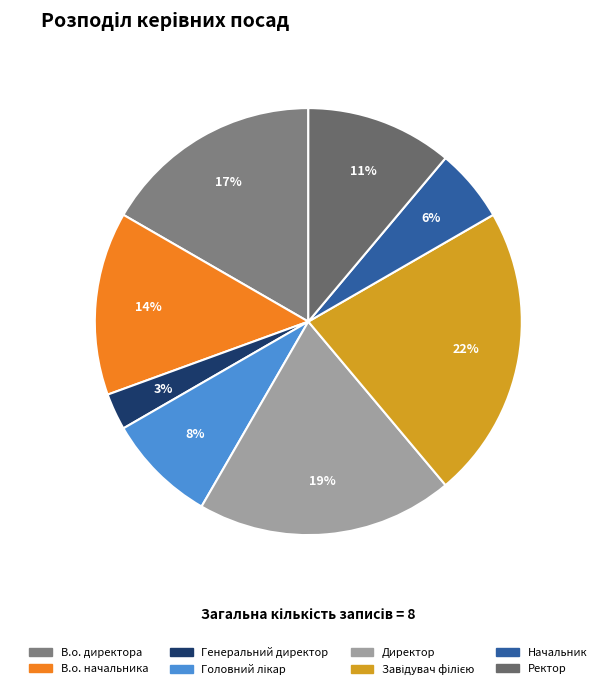

Rank the categories by value from highest to lowest.

Завідувач філією, Директор, В.о. директора, В.о. начальника, Ректор, Головний лікар, Начальник, Генеральний директор